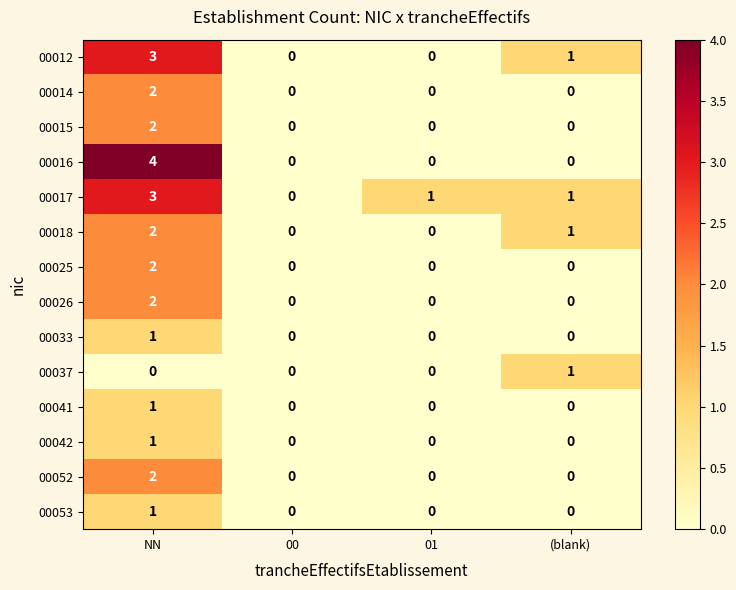

What is the maximum value shown in the chart?

4